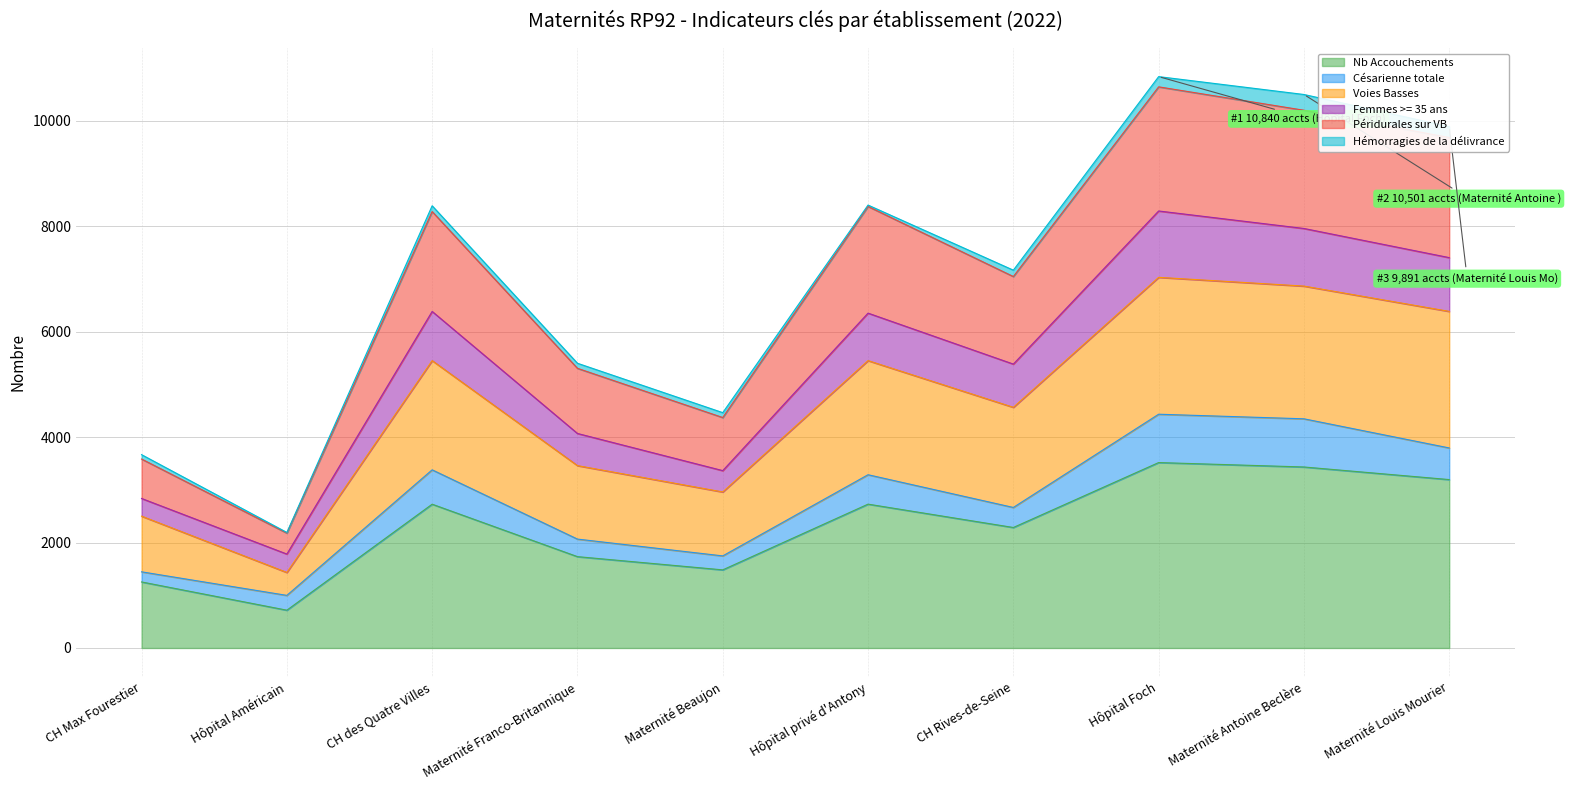

At which label does Nb Accouchements reach its minimum?

Hôpital Américain